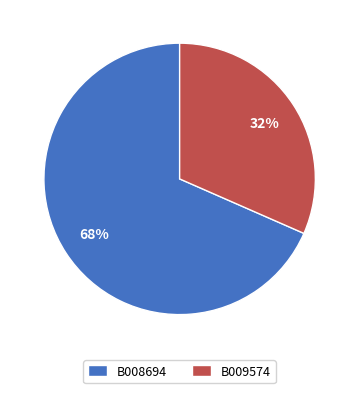

Is it true that B009574 is 32% of the pie?

True